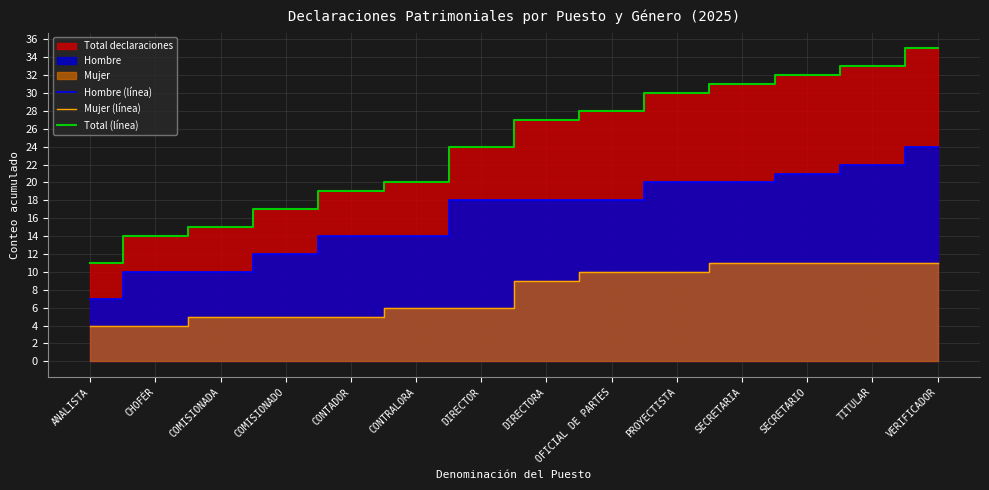

What is the total value across all series at COMISIONADA?

30